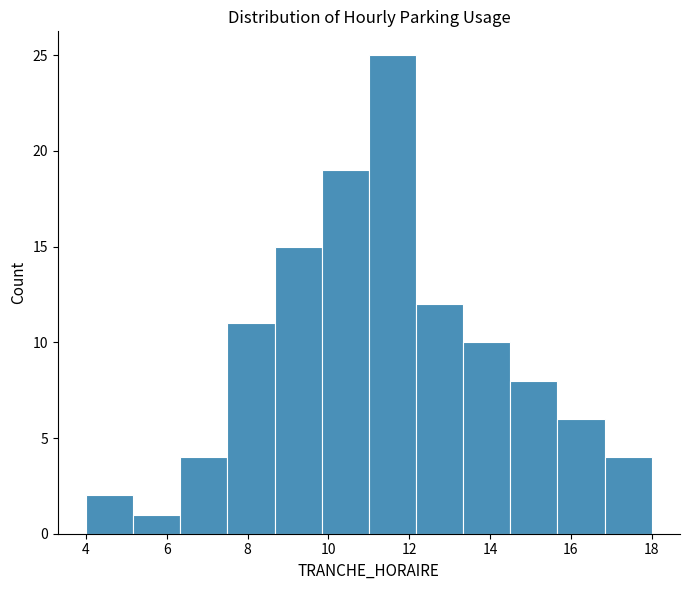

Reading left to right, transcribe this chart: for each bar, give the range it covers on the x-axis and its height. Neither the bar edges nor the heights are printed on the chart, so give them approximately, as read against the axes.

4.0 to 5.2: 2
5.2 to 6.4: 1
6.4 to 7.6: 4
7.6 to 8.6: 11
8.6 to 9.8: 15
9.8 to 11.0: 19
11.0 to 12.2: 25
12.2 to 13.4: 12
13.4 to 14.6: 10
14.6 to 15.6: 8
15.6 to 16.8: 6
16.8 to 18.0: 4